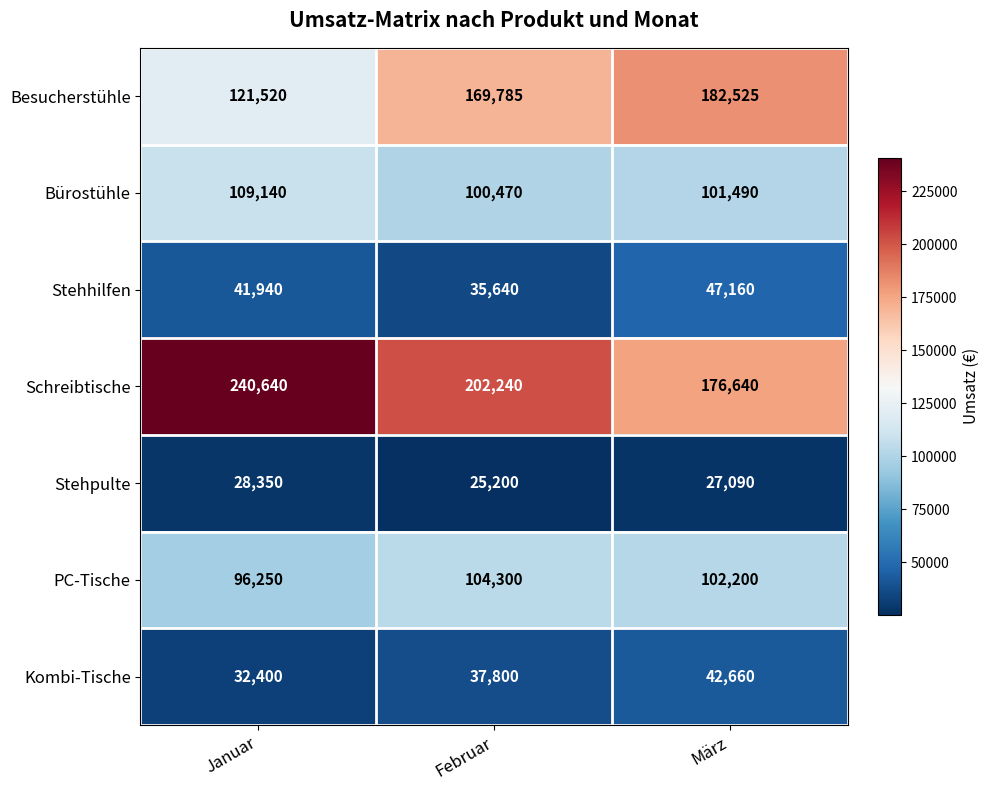

At Januar, list the series in order from largest to smallest.

Schreibtische, Besucherstühle, Bürostühle, PC-Tische, Stehhilfen, Kombi-Tische, Stehpulte